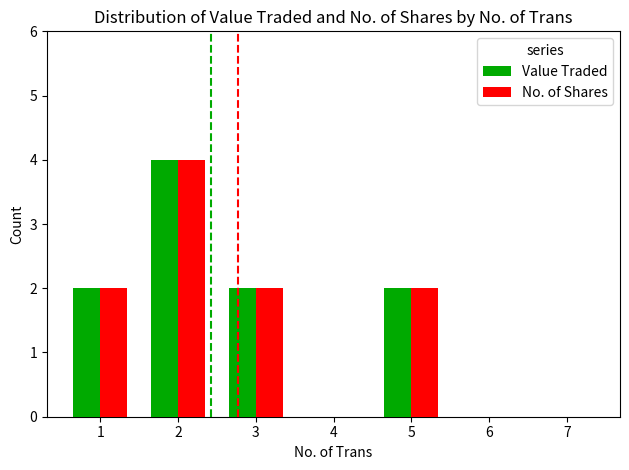

What are all the series names shown in the legend?

Value Traded, No. of Shares